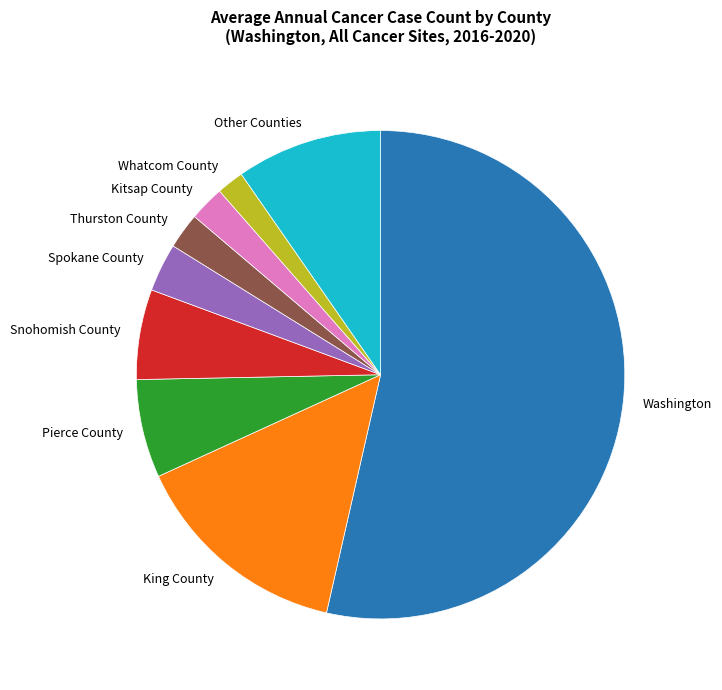

How many slices are in this pie chart?

9